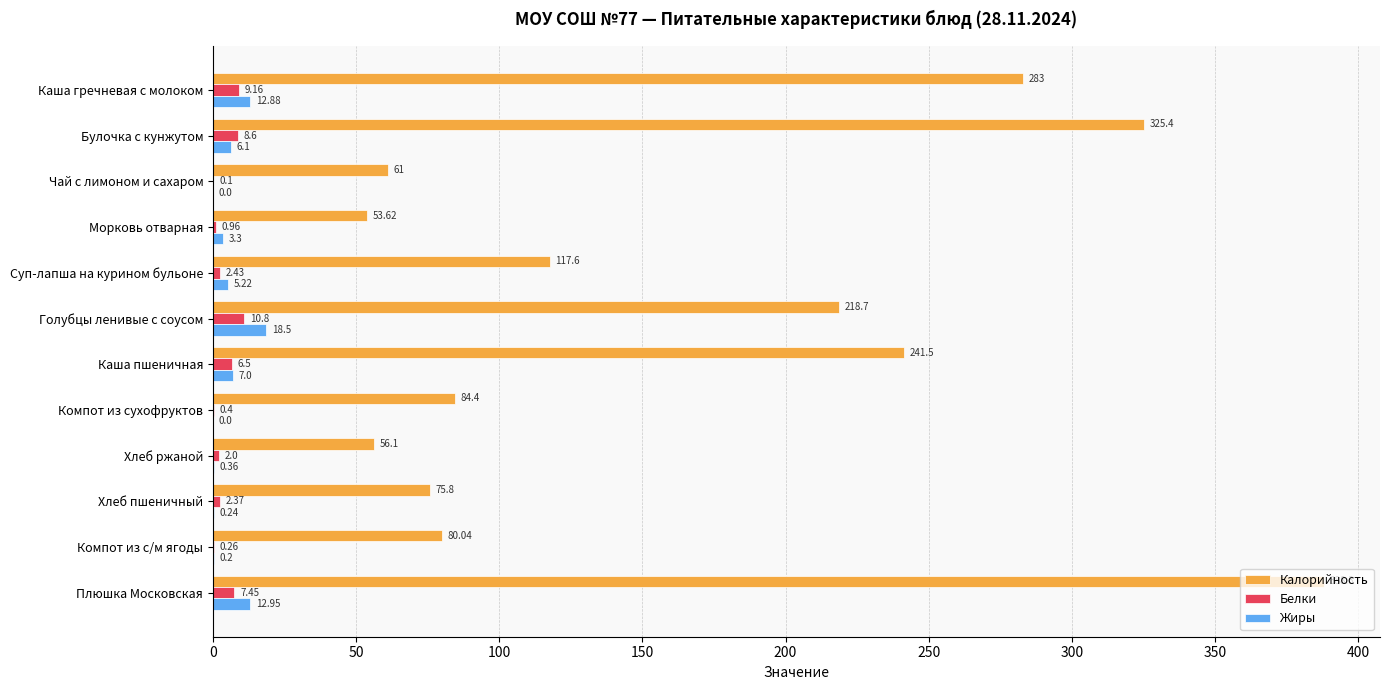

Which series has the largest total across all categories?

Калорийность